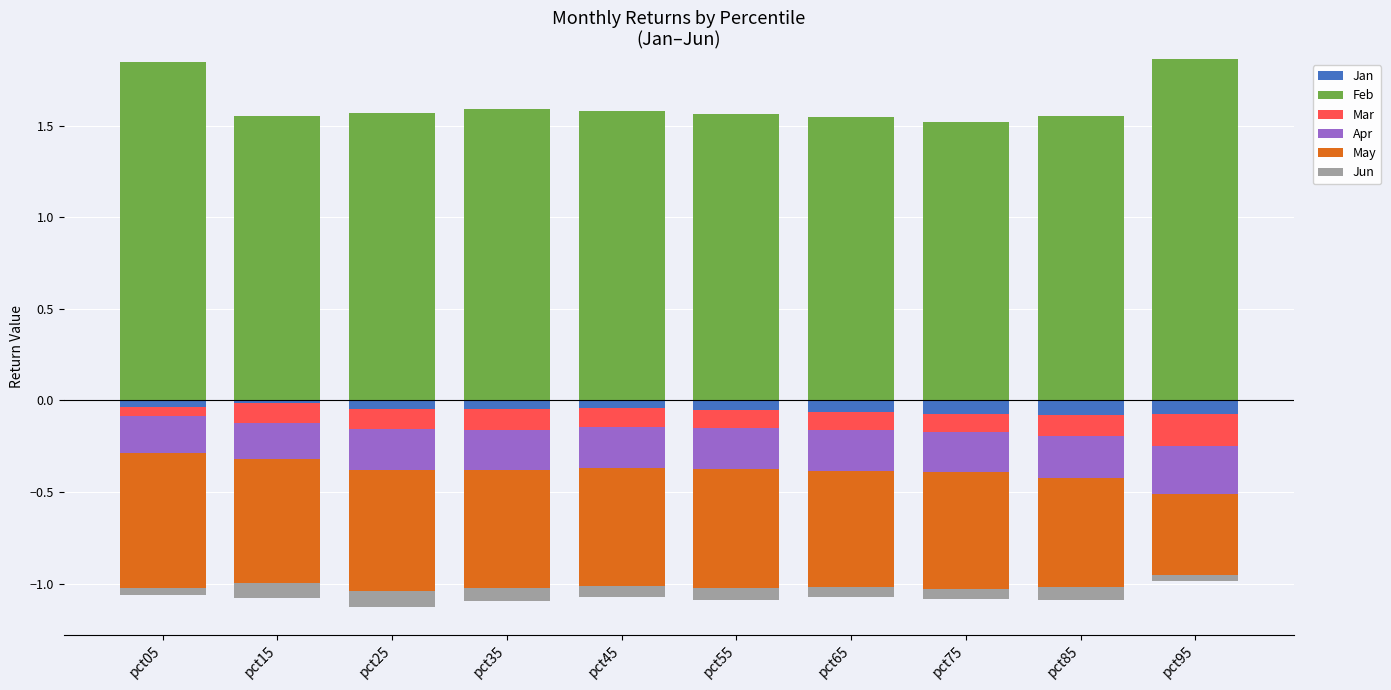

True or false: Feb has a value of 1.6 at pct45.

True